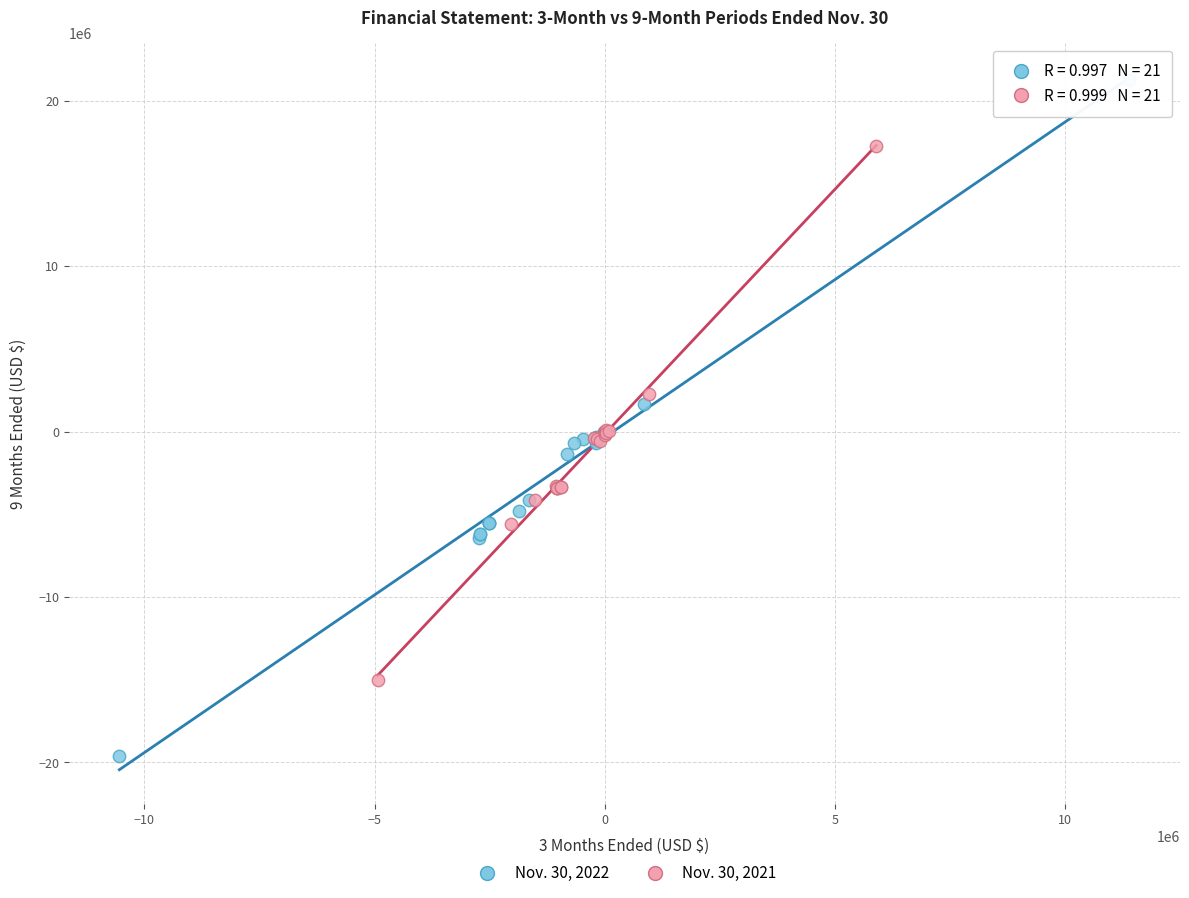

Which series has the largest Y range (max minus min)?

Nov. 30, 2022